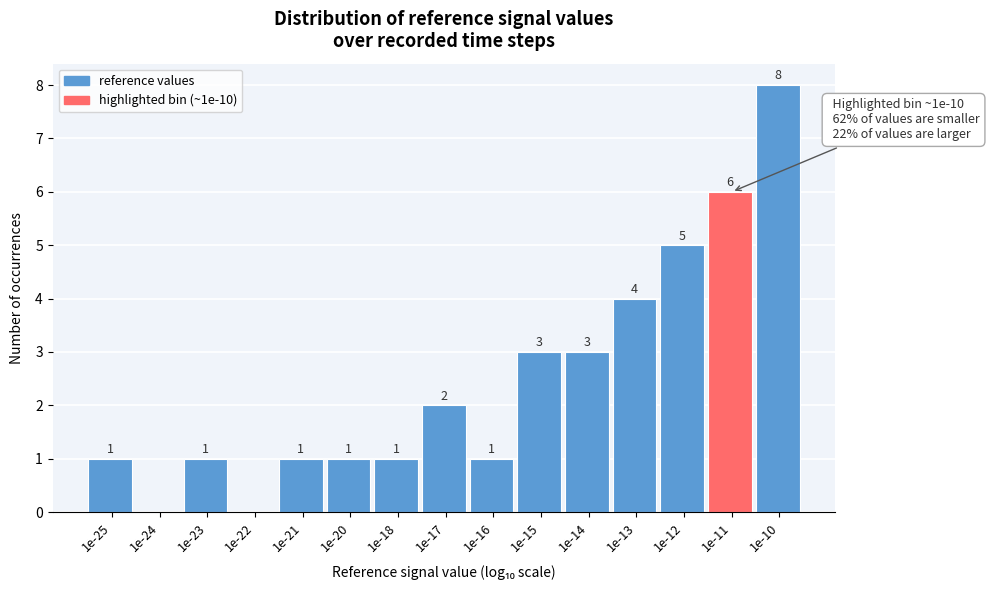

Reading right to left, transcribe all the data shown in this chart.

1e-10=8	1e-11=6	1e-12=5	1e-13=4	1e-14=3	1e-15=3	1e-16=1	1e-17=2	1e-18=1	1e-20=1	1e-21=1	1e-22=0	1e-23=1	1e-24=0	1e-25=1